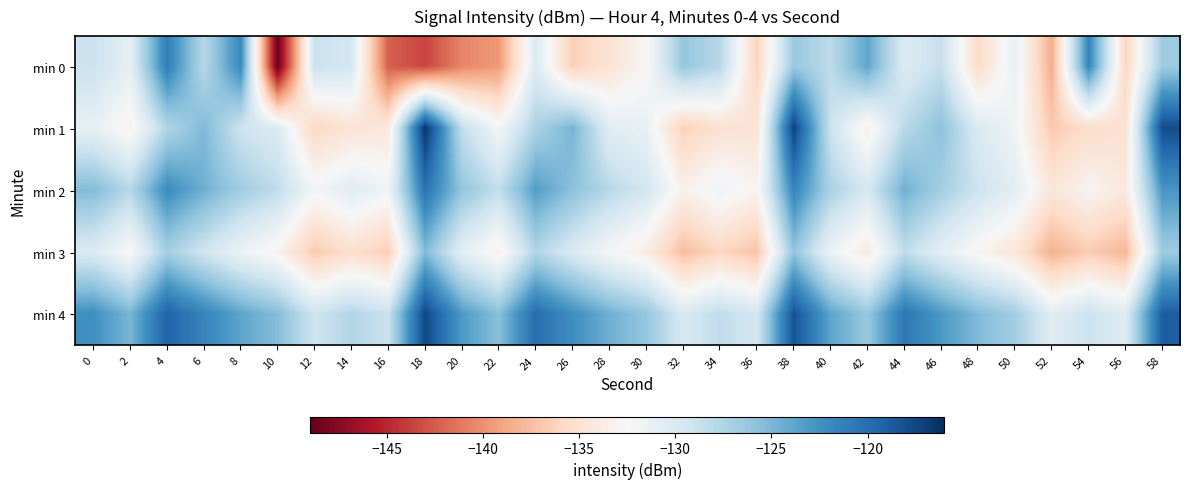

Which has a higher value, 22 or 36?

36